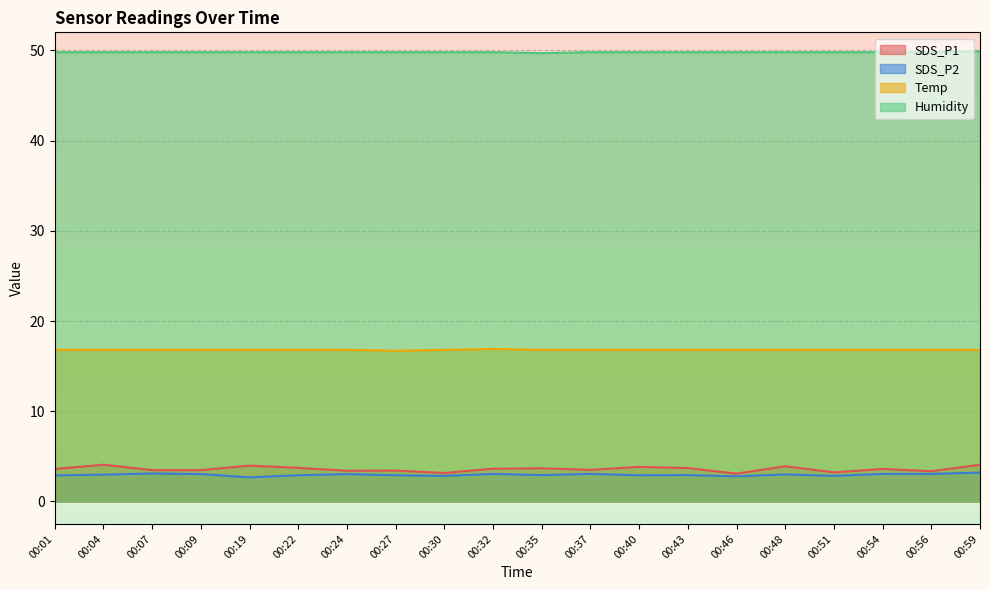

Reading left to right, what are all the values shown in this chart?

SDS_P1: 00:01=3.6	00:04=4.1	00:07=3.5	00:09=3.5	00:19=4.0	00:22=3.7	00:24=3.4	00:27=3.4	00:30=3.1	00:32=3.6	00:35=3.7	00:37=3.5	00:40=3.8	00:43=3.7	00:46=3.1	00:48=3.9	00:51=3.2	00:54=3.6	00:56=3.4	00:59=4.1
SDS_P2: 00:01=2.9	00:04=3.0	00:07=3.1	00:09=3.0	00:19=2.7	00:22=2.9	00:24=3.0	00:27=2.9	00:30=2.8	00:32=3.0	00:35=2.9	00:37=3.0	00:40=2.9	00:43=2.9	00:46=2.8	00:48=3.0	00:51=2.8	00:54=3.0	00:56=3.0	00:59=3.2
Temp: 00:01=16.8	00:04=16.8	00:07=16.8	00:09=16.8	00:19=16.8	00:22=16.8	00:24=16.8	00:27=16.7	00:30=16.8	00:32=16.9	00:35=16.8	00:37=16.8	00:40=16.8	00:43=16.8	00:46=16.8	00:48=16.8	00:51=16.8	00:54=16.8	00:56=16.8	00:59=16.8
Humidity: 00:01=49.8	00:04=49.8	00:07=49.8	00:09=49.8	00:19=49.8	00:22=49.8	00:24=49.8	00:27=49.8	00:30=49.8	00:32=49.8	00:35=49.7	00:37=49.8	00:40=49.8	00:43=49.8	00:46=49.8	00:48=49.8	00:51=49.8	00:54=49.8	00:56=49.8	00:59=49.9